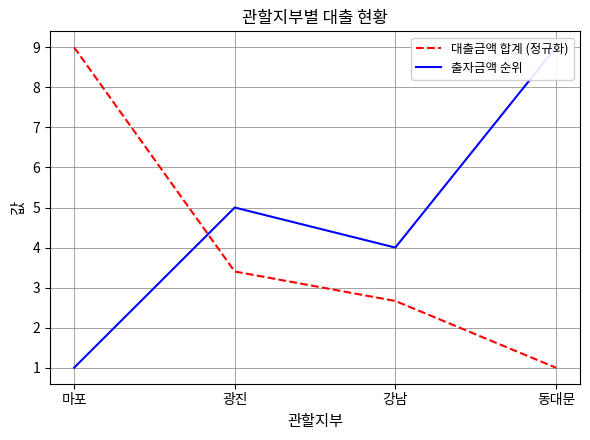

Is the value of 출자금액 순위 at 광진 greater than the value of 대출금액 합계 (정규화) at 동대문?

Yes